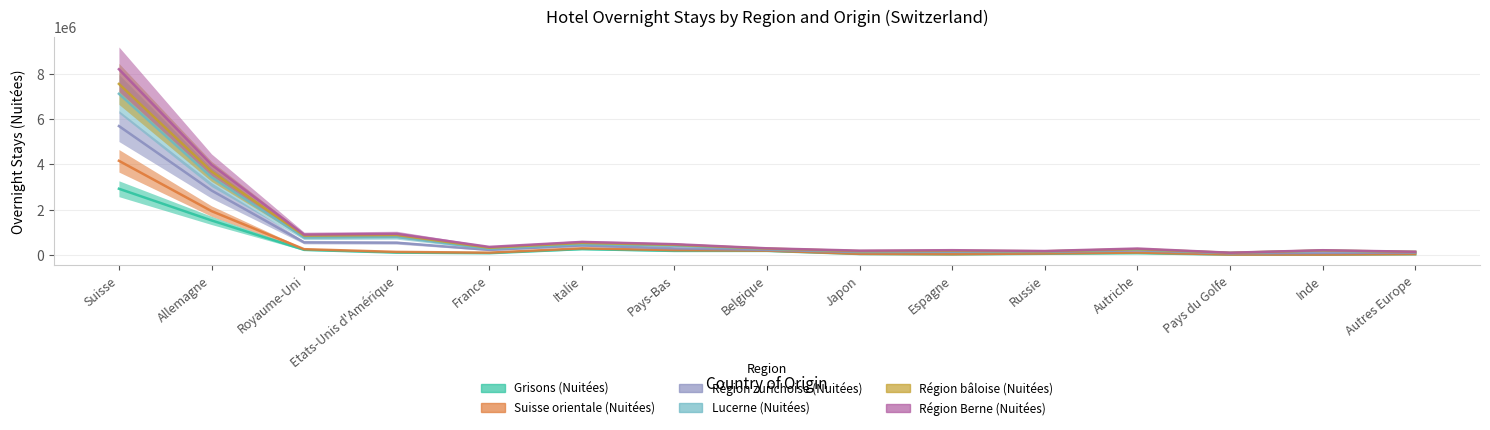

What is the lowest value of the Région bâloise (Nuitées) series?

89514.0